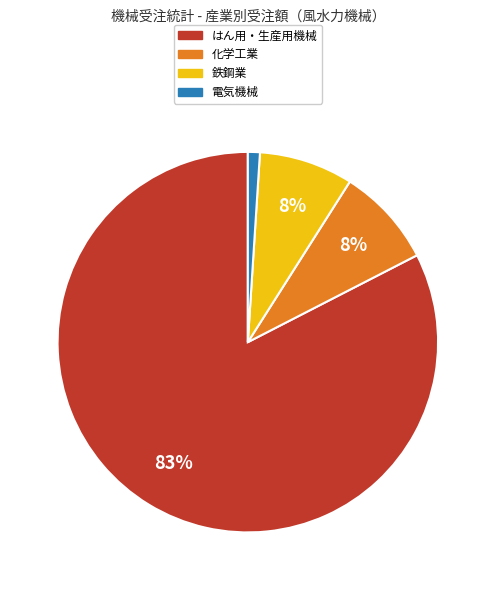

Which has a higher value, はん用・生産用機械 or 鉄鋼業?

はん用・生産用機械